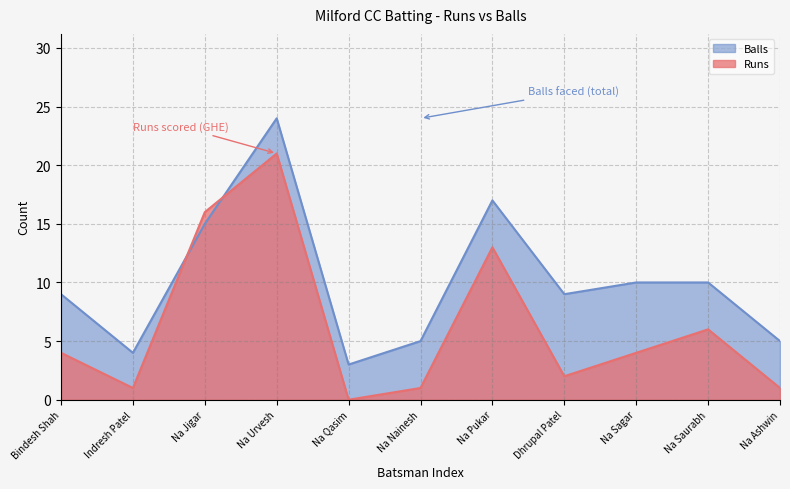

What is the approximate value of Runs at Na Jigar, to the nearest 5?

15